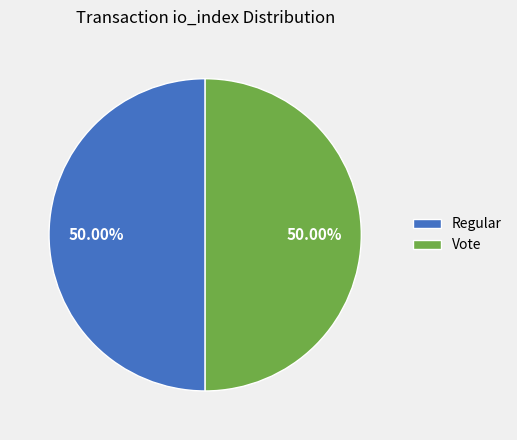

Approximately how many times larger is the value at Regular compared to Vote?

1.0